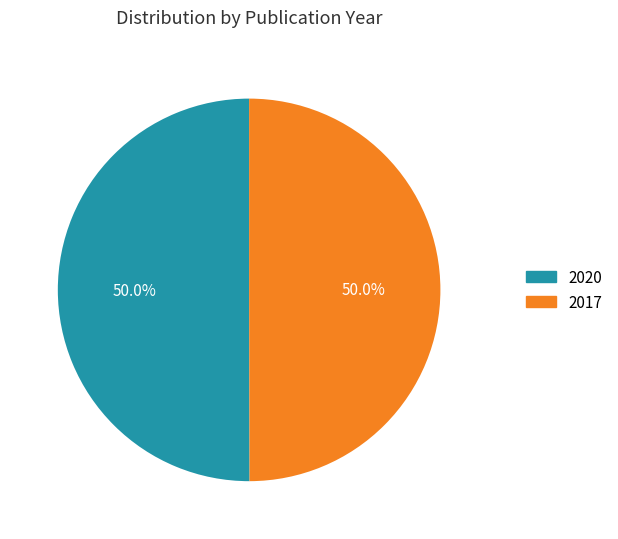

To the nearest percent, what portion does 2020 represent?

50%